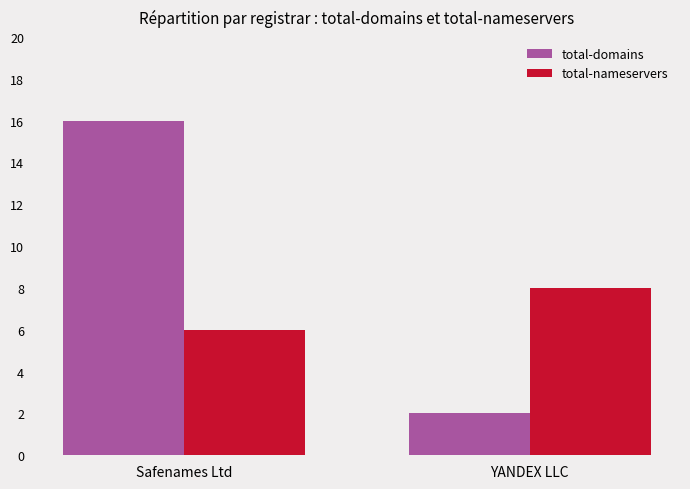

Are the bars grouped side by side (vs. stacked)?

Yes